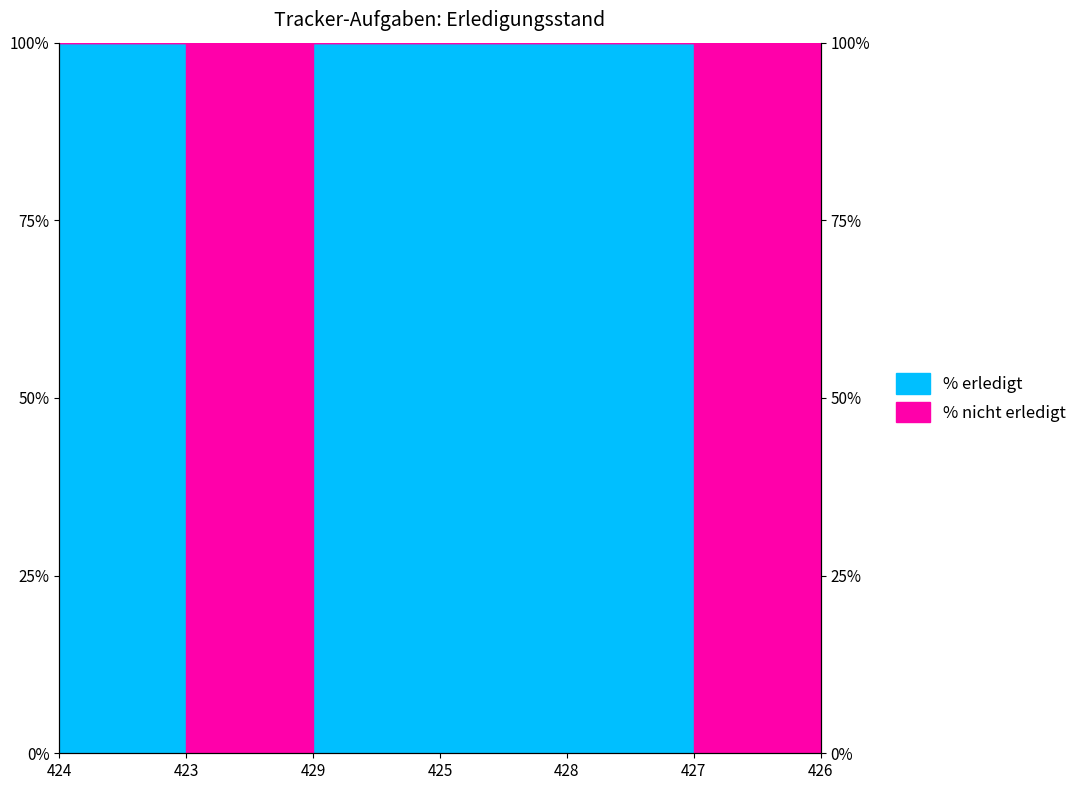

What is the label of the 6th point from the right?

423